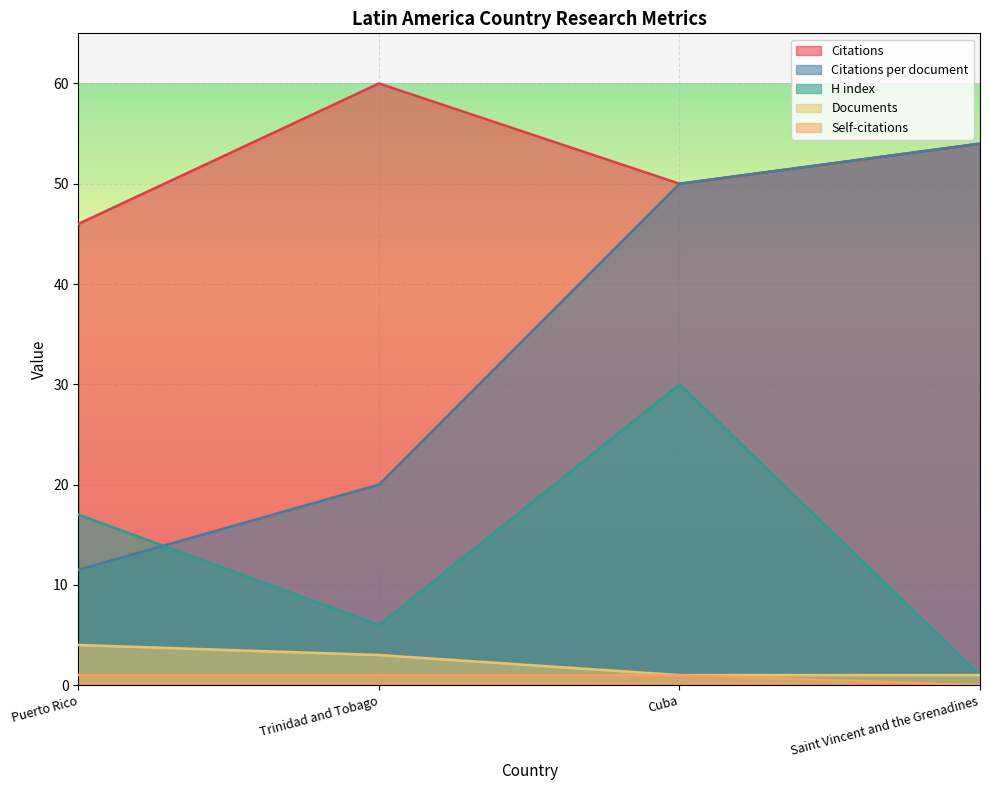

List the labels in order of H index value, smallest first.

Saint Vincent and the Grenadines, Trinidad and Tobago, Puerto Rico, Cuba